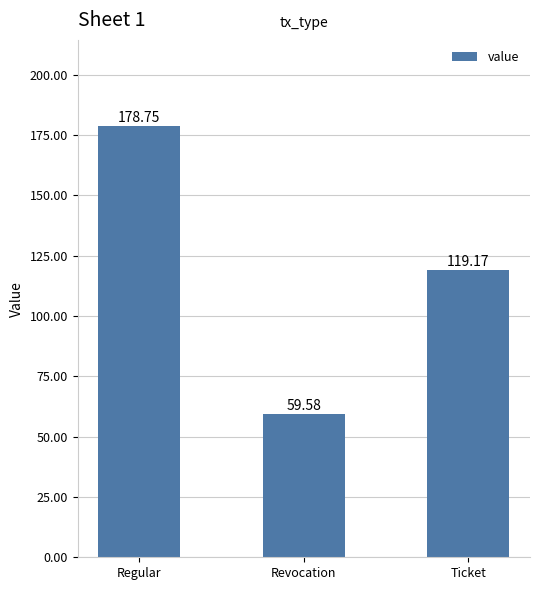

Reading left to right, what are all the values shown in this chart?

178.8	59.6	119.2